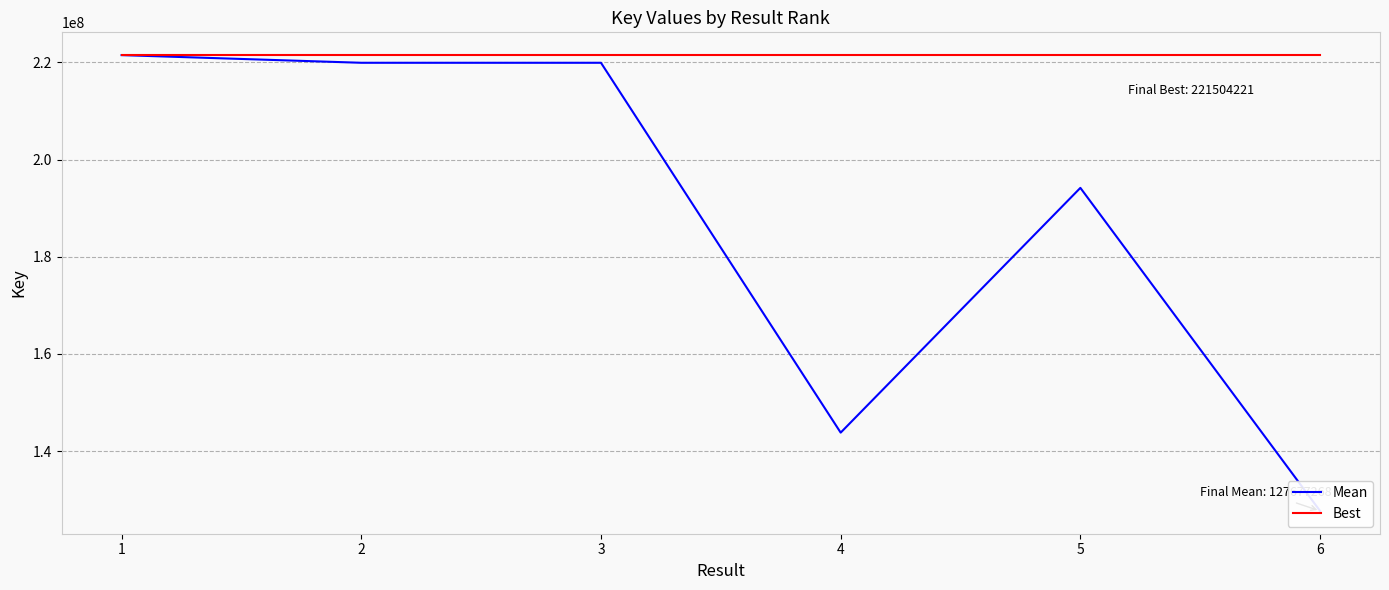

Rank the series by their maximum value, from lowest to highest.

Mean, Best